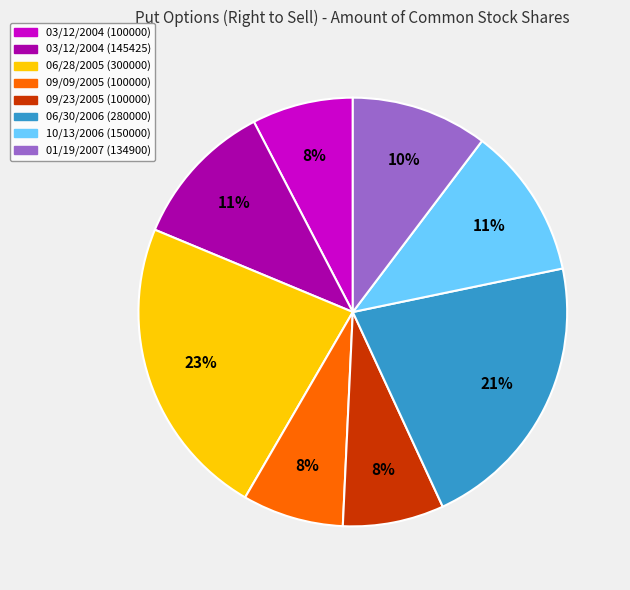

Between 06/28/2005 (300000) and 09/23/2005 (100000), which is larger?

06/28/2005 (300000)